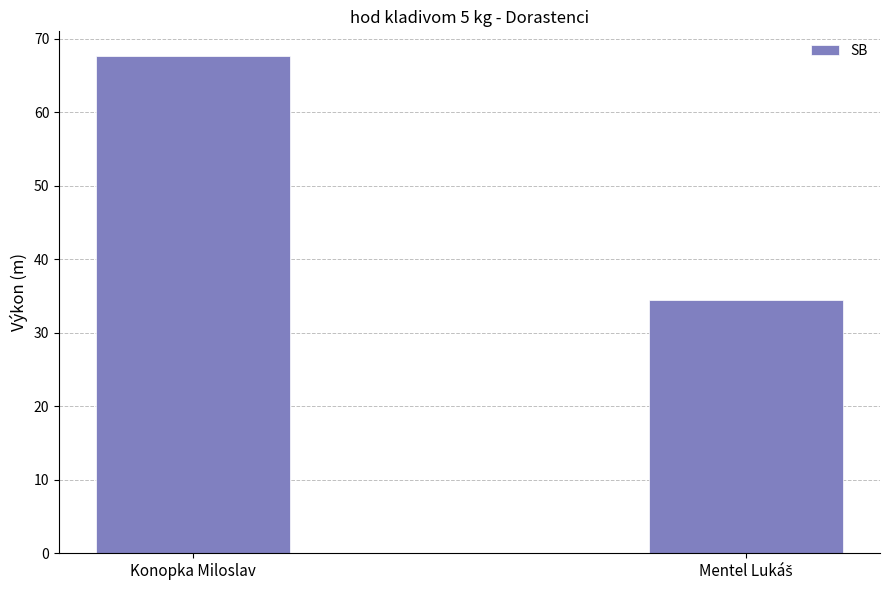

What is the maximum value shown in the chart?

67.6